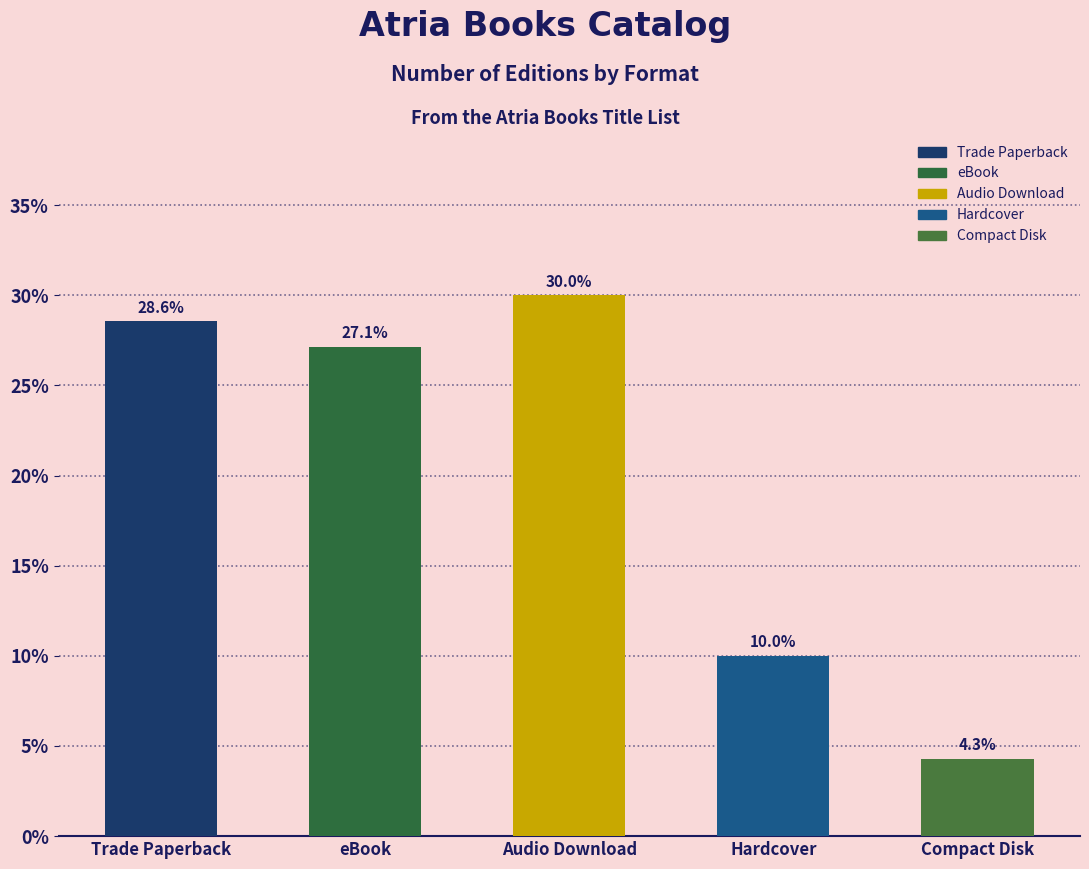

The value at Hardcover is 2.4. True or false?

False